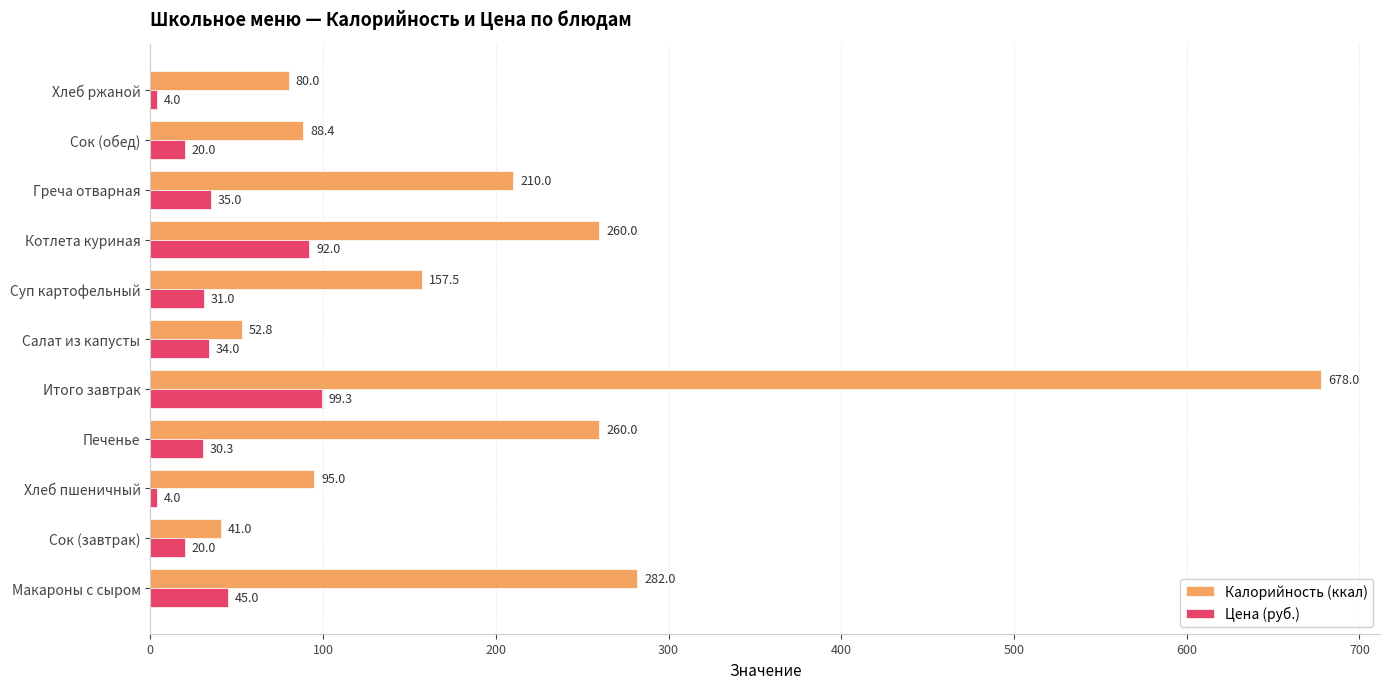

At which category is the sum across all series the highest?

Итого завтрак